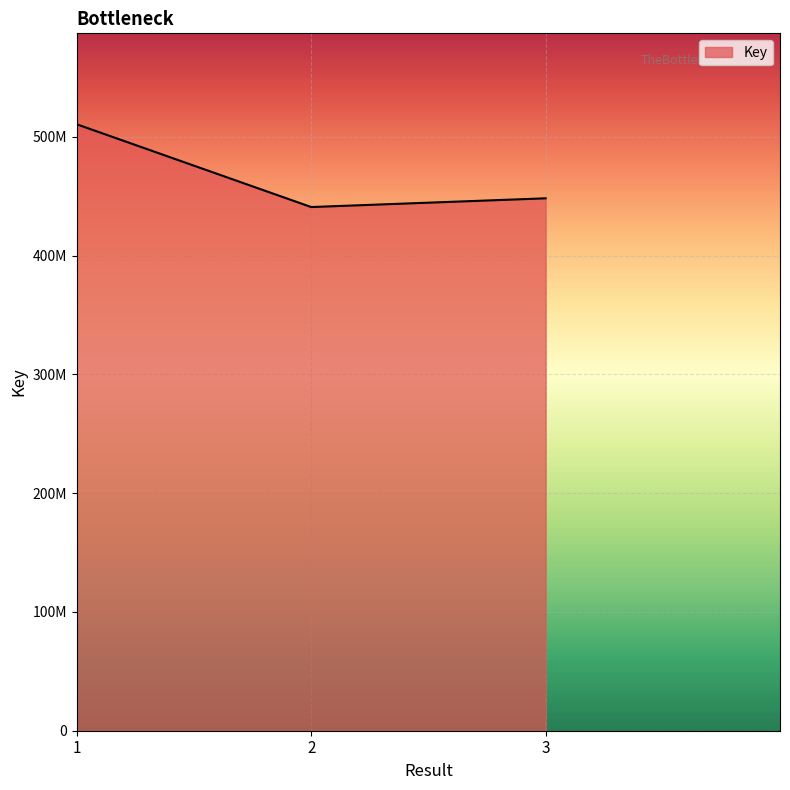

Does the chart have visible grid lines?

Yes